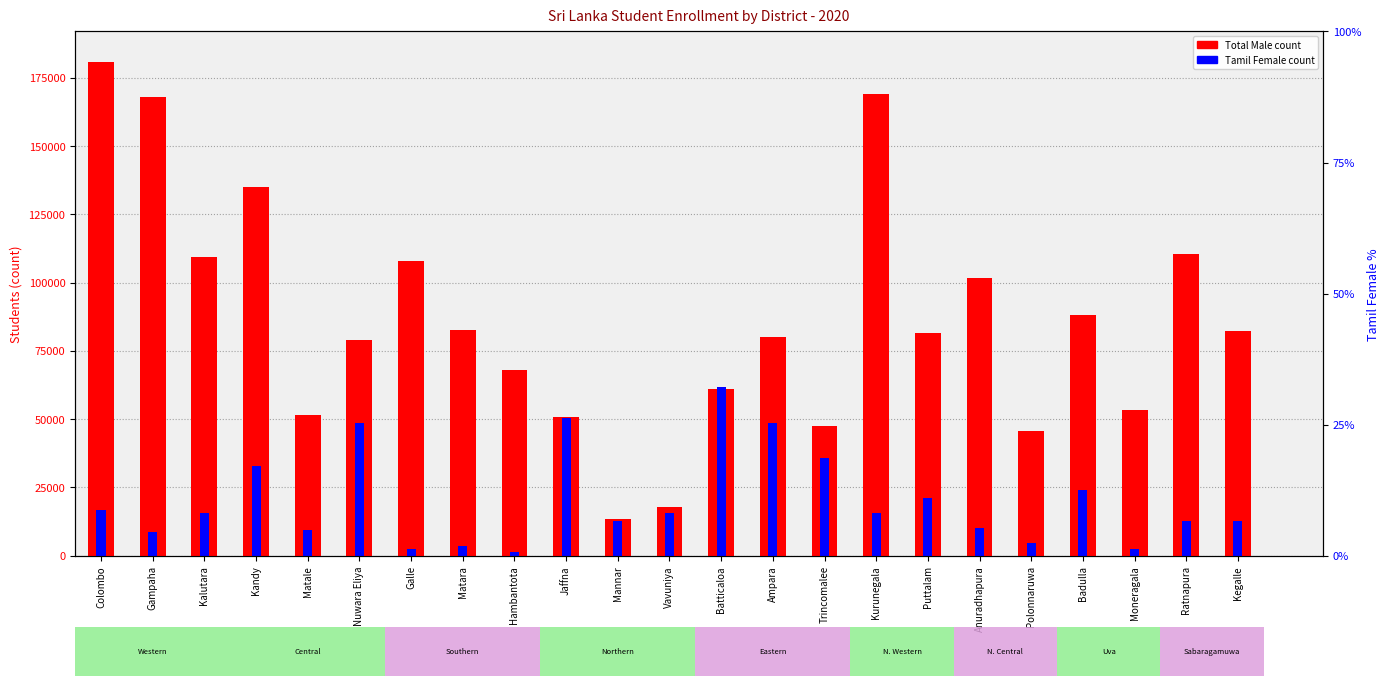

Reading left to right, transcribe all the data shown in this chart.

Total Male: Colombo=180646	Gampaha=167916	Kalutara=109496	Kandy=135046	Matale=51648	Nuwara Eliya=78863	Galle=107973	Matara=82690	Hambantota=67837	Jaffna=50911	Mannar=13292	Vavuniya=17995	Batticaloa=61180	Ampara=80117	Trincomalee=47671	Kurunegala=168924	Puttalam=81699	Anuradhapura=101736	Polonnaruwa=45566	Badulla=88007	Moneragala=53194	Ratnapura=110396	Kegalle=82173
Tamil Female: Colombo=16831	Gampaha=8761	Kalutara=15819	Kandy=32685	Matale=9372	Nuwara Eliya=48602	Galle=2390	Matara=3614	Hambantota=1429	Jaffna=50554	Mannar=12778	Vavuniya=15736	Batticaloa=61624	Ampara=48566	Trincomalee=35672	Kurunegala=15645	Puttalam=21303	Anuradhapura=9989	Polonnaruwa=4801	Badulla=24181	Moneragala=2488	Ratnapura=12718	Kegalle=12872